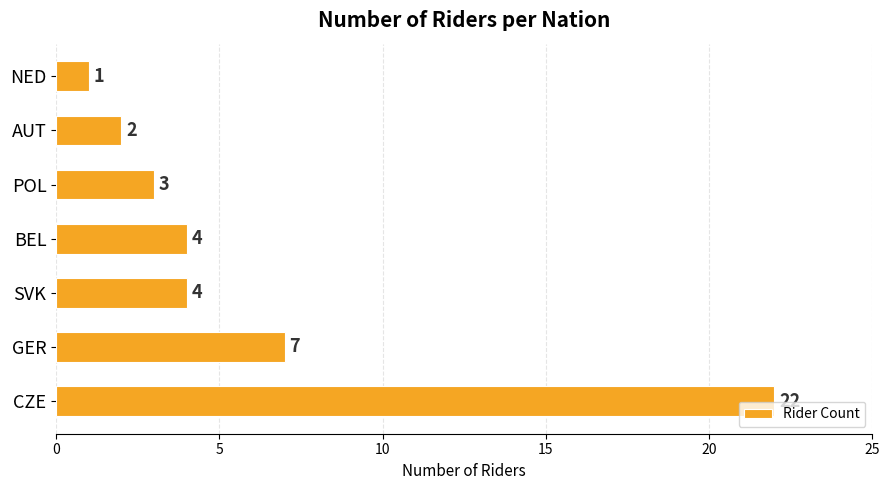

How many categories are shown in the chart?

7